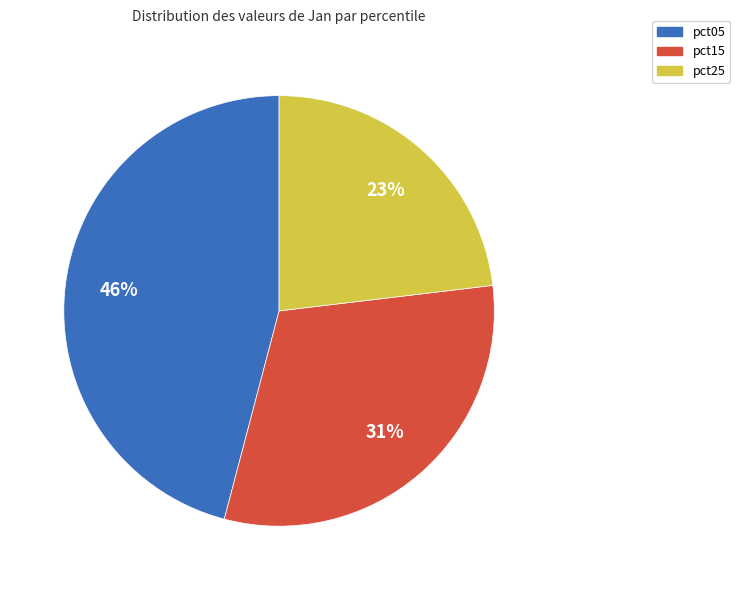

Which category has the biggest portion of the pie?

pct05